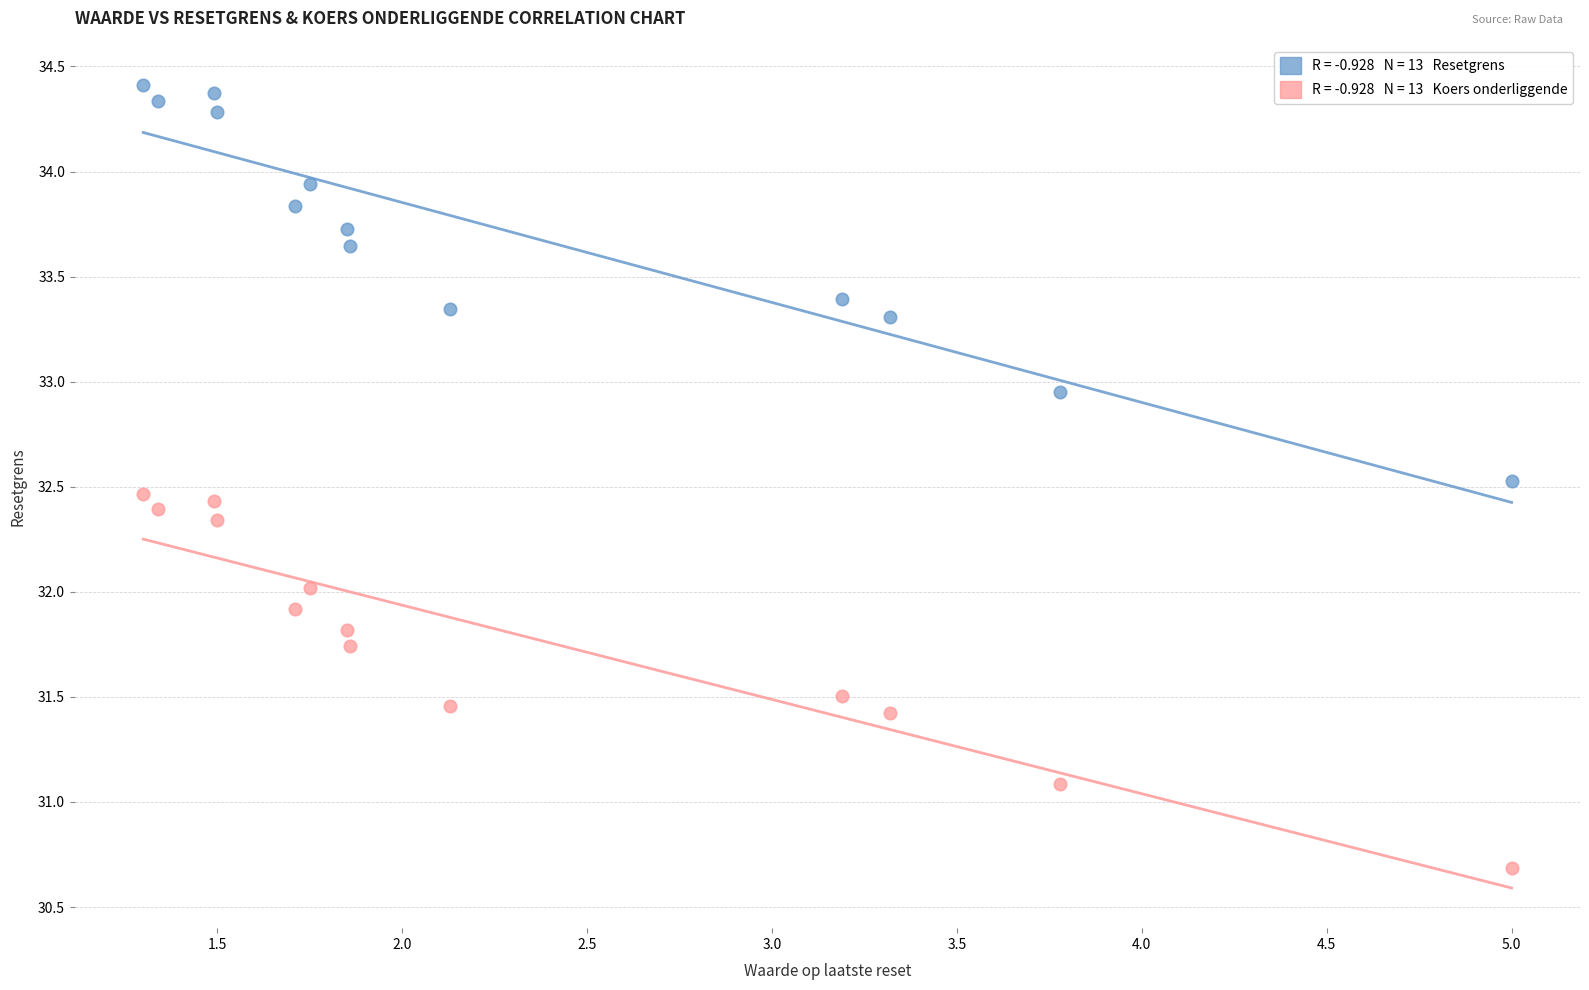

Across all data points, what is the range of Y values (max minus min)?

3.7